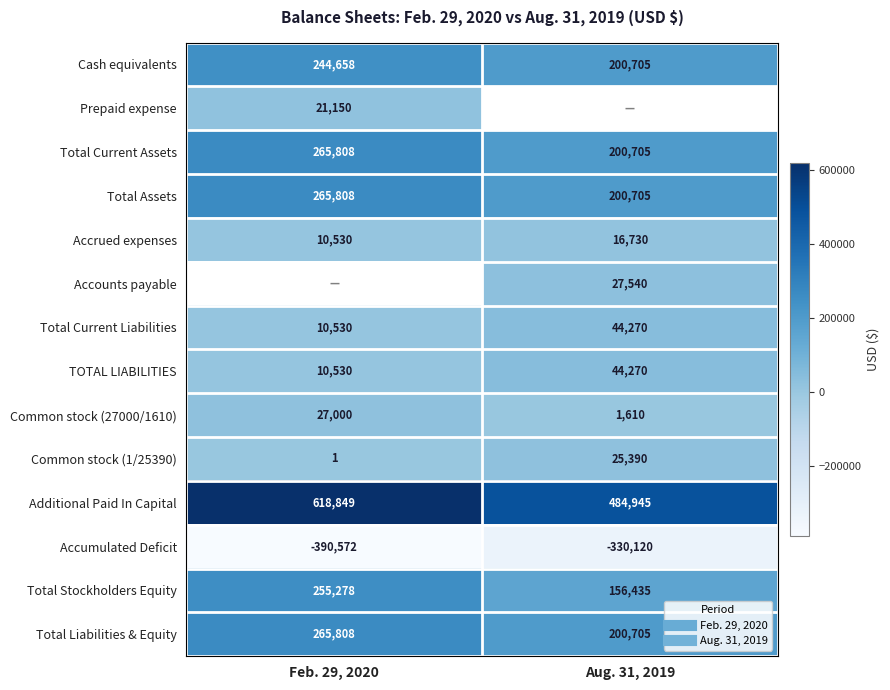

The Total Stockholders Equity series shows 156435.0 at Aug. 31, 2019. True or false?

True